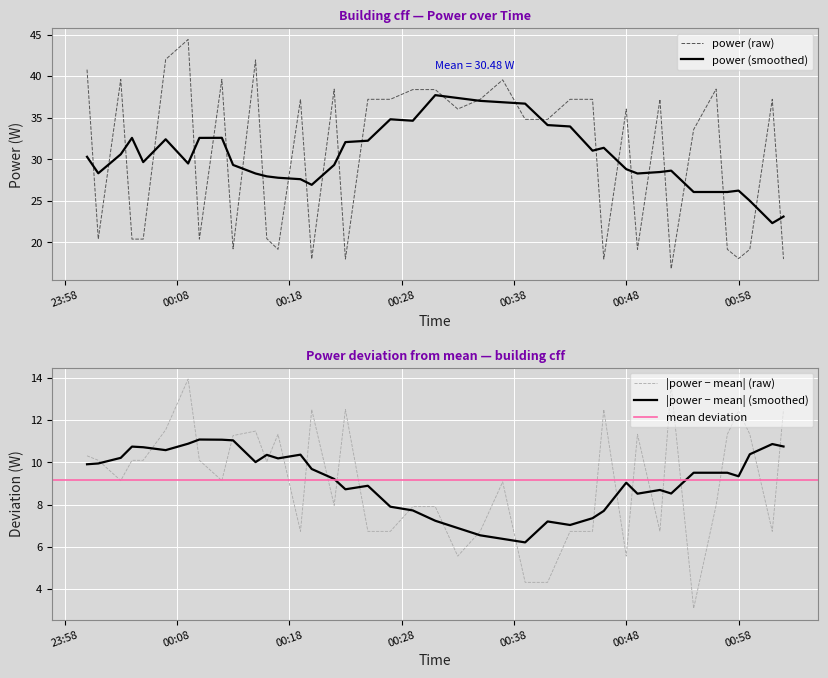

What is the label of the 35th point from the right?

2022-07-26T00:07:00